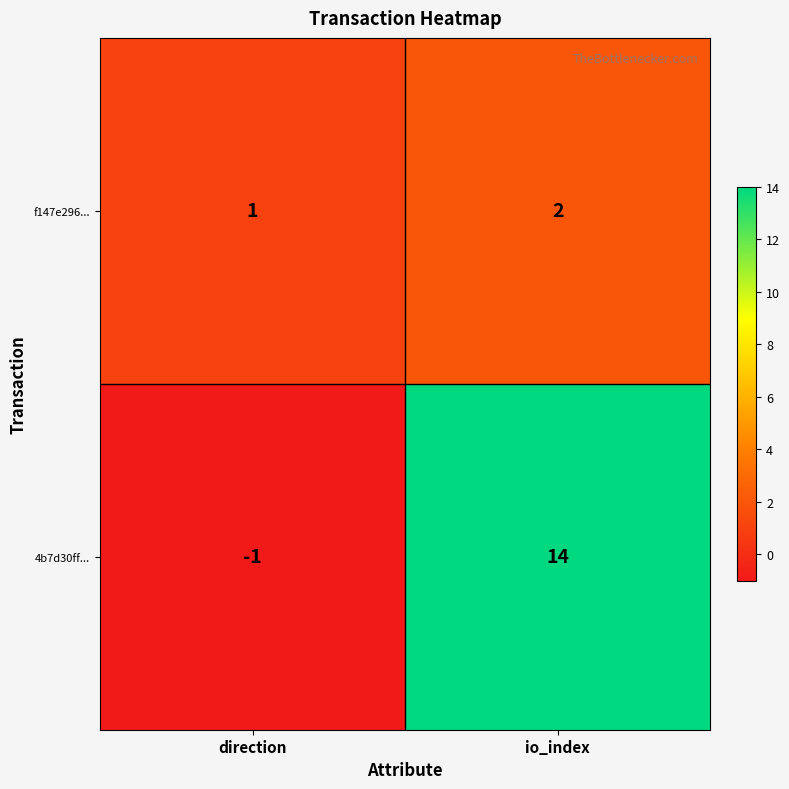

What is the sum of the 4b7d30ff... values at direction and io_index?

13